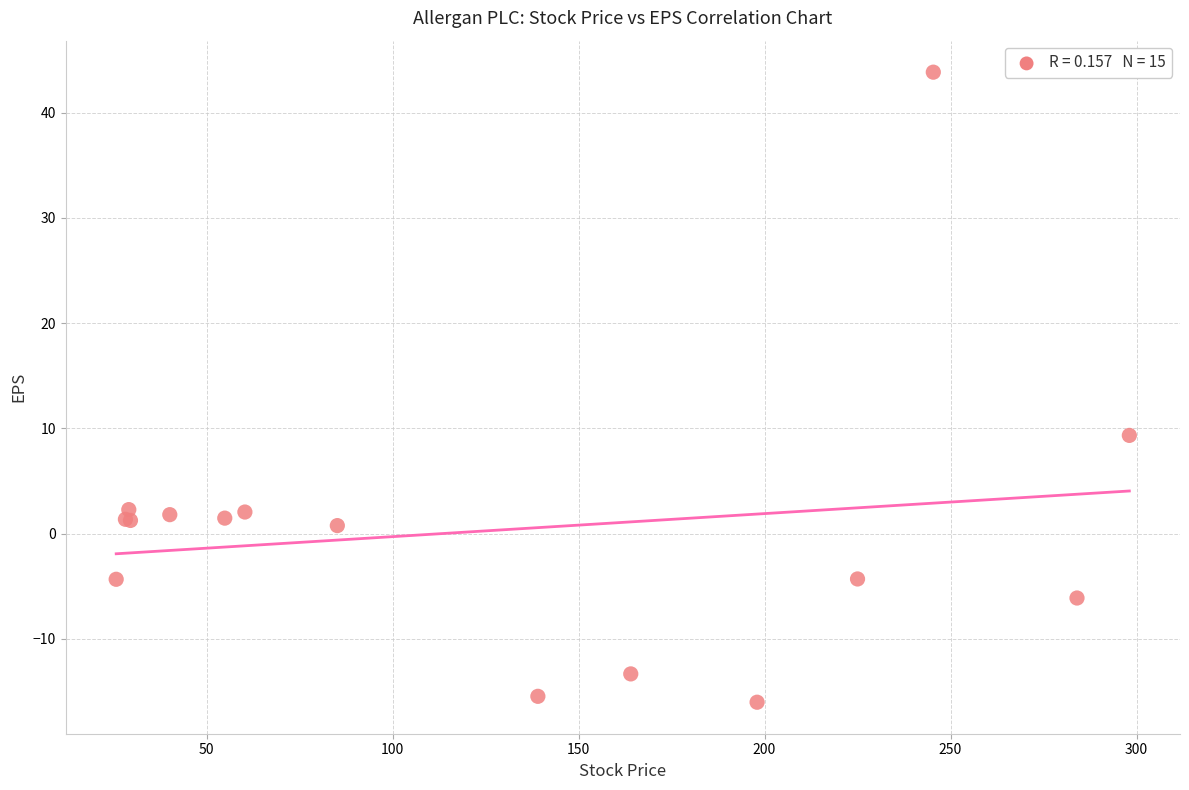

What Y value in the scatter plot is closest to 13?

9.3